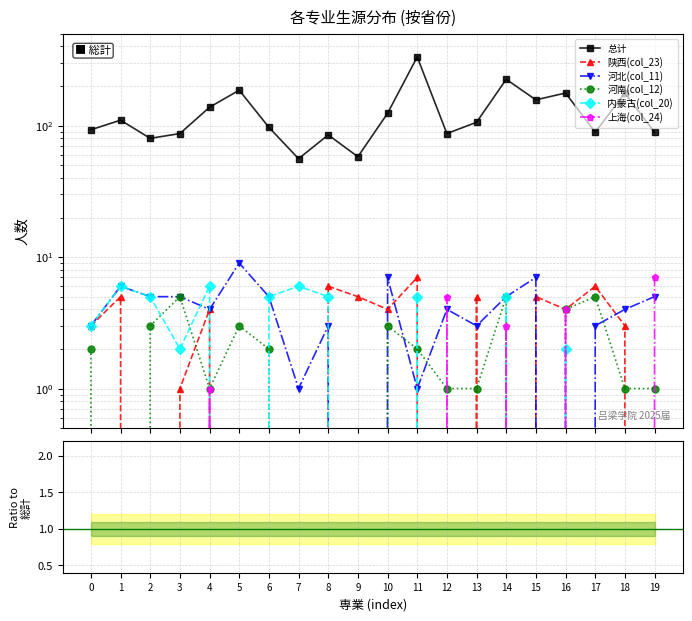

What is the greatest value displayed?

333.0